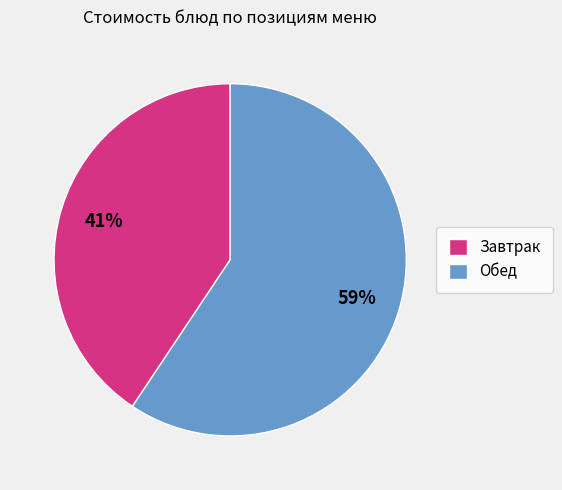

What is the smallest slice in the pie chart?

Завтрак